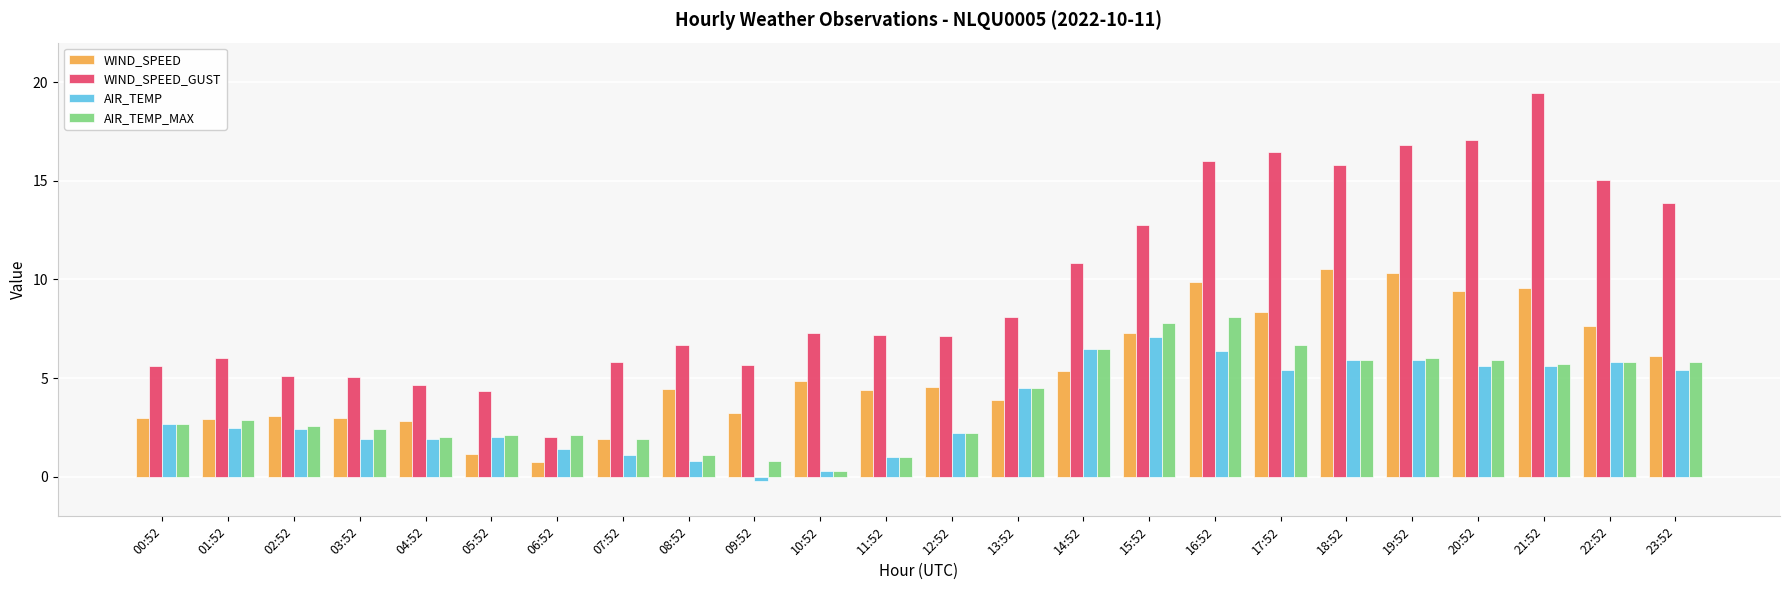

Are the bars horizontal?

No